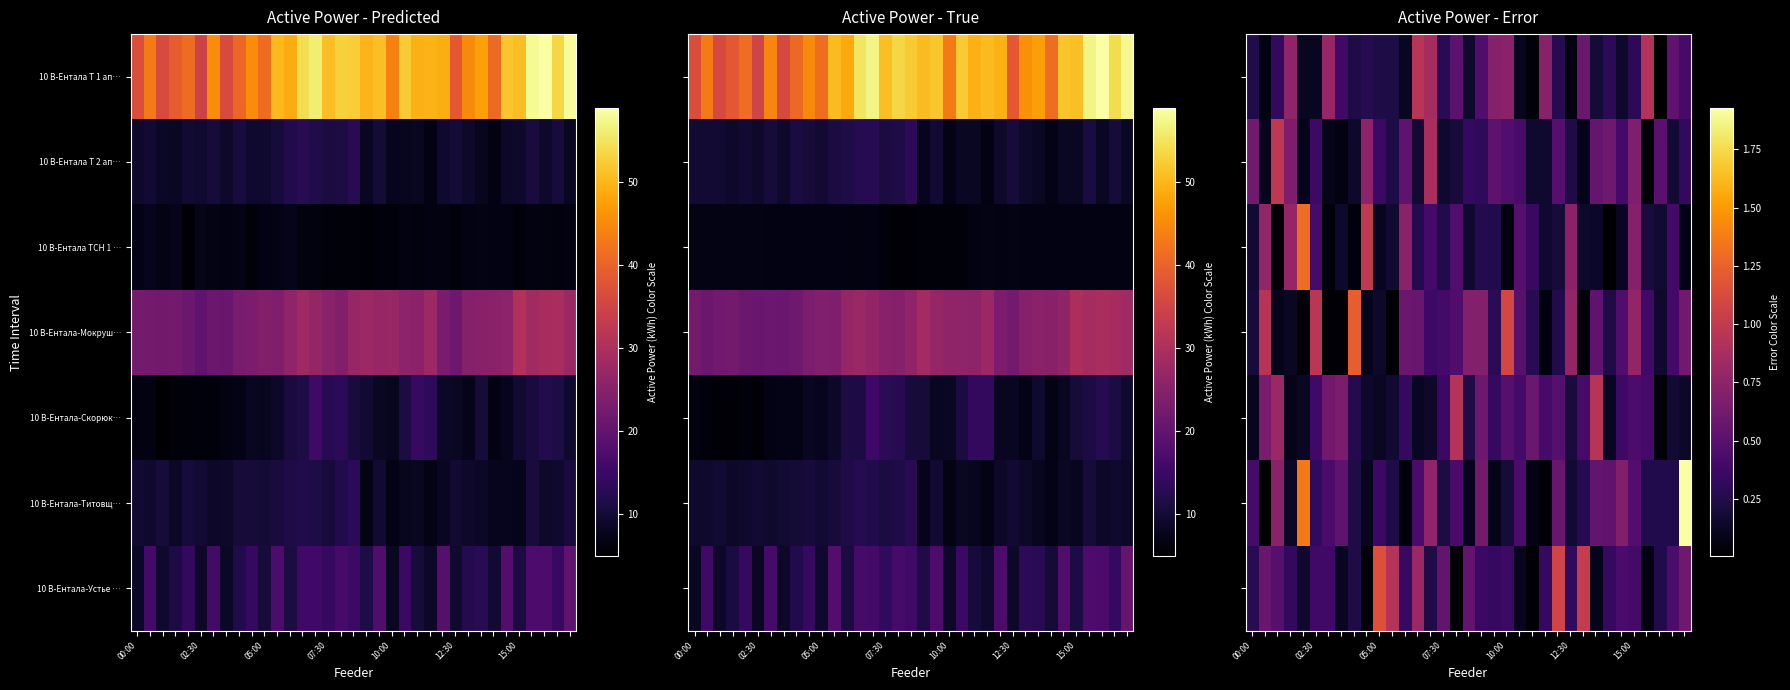

What is the difference between the highest and lowest values at 07:30?

0.4